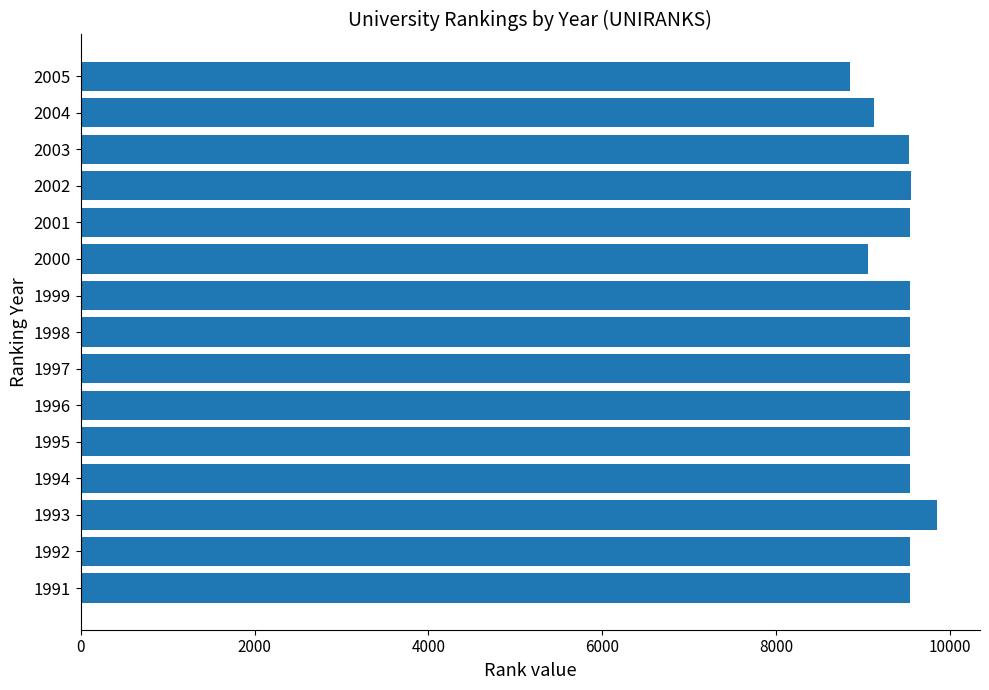

Are the bars grouped side by side (vs. stacked)?

No